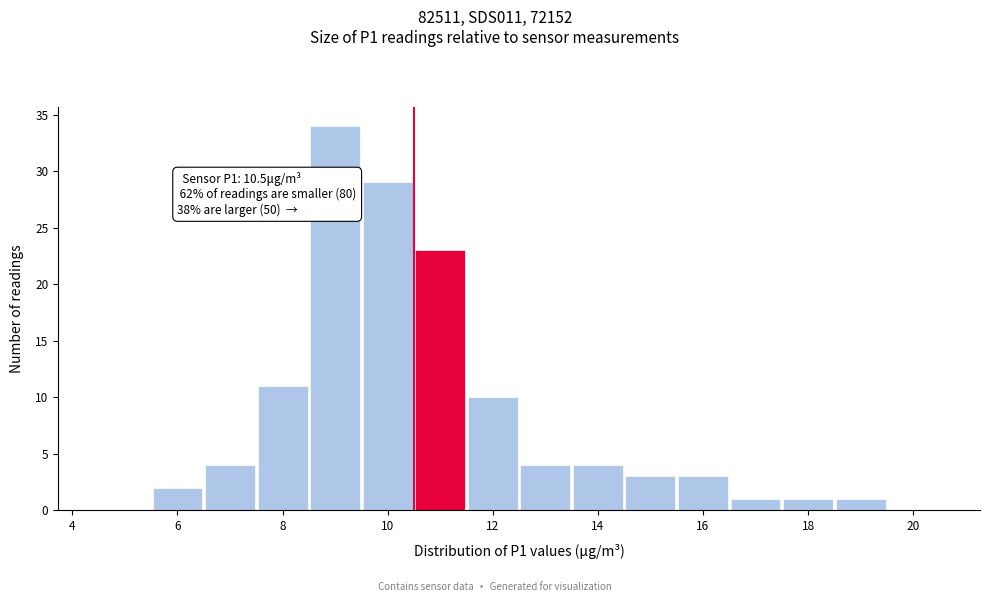

Over which range of the x-axis is the bar tallest?

8.5 to 9.5